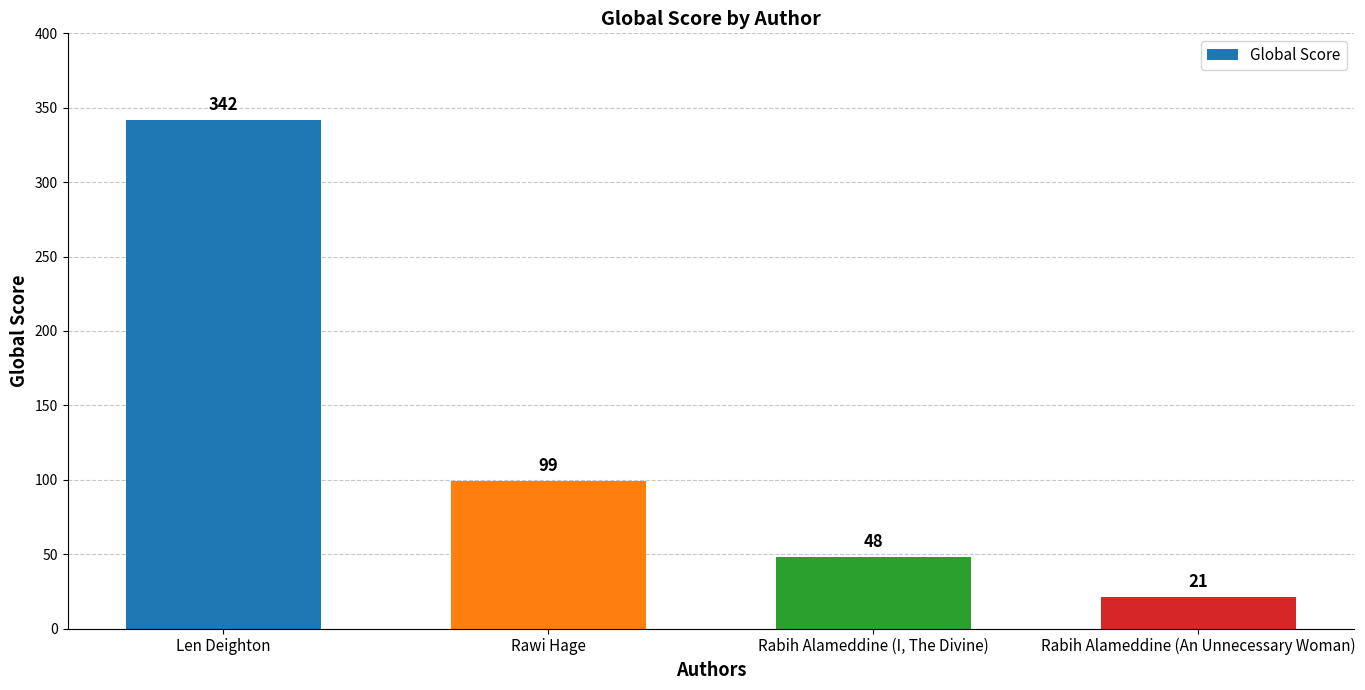

What is the average value?

128